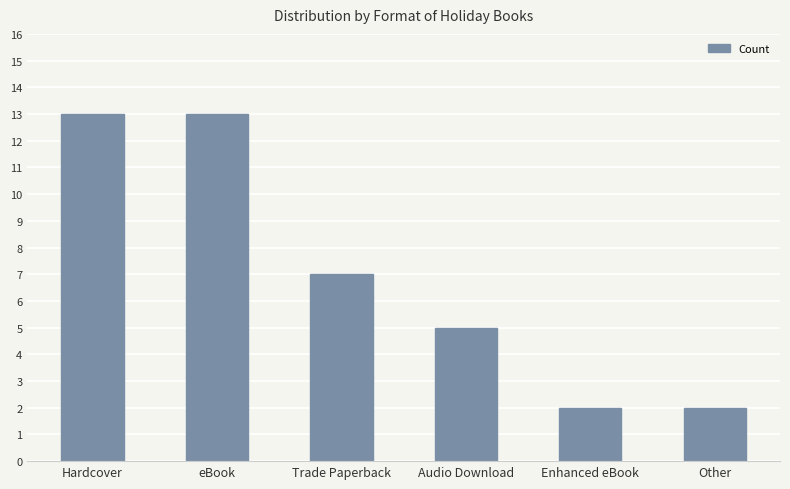

Read the value at Trade Paperback.

7